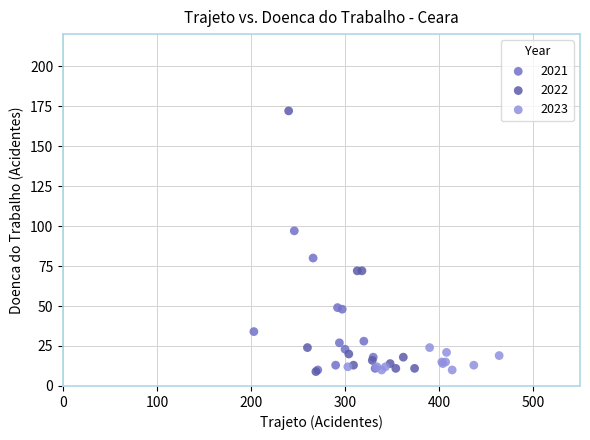

Which series has the largest Y range (max minus min)?

2022